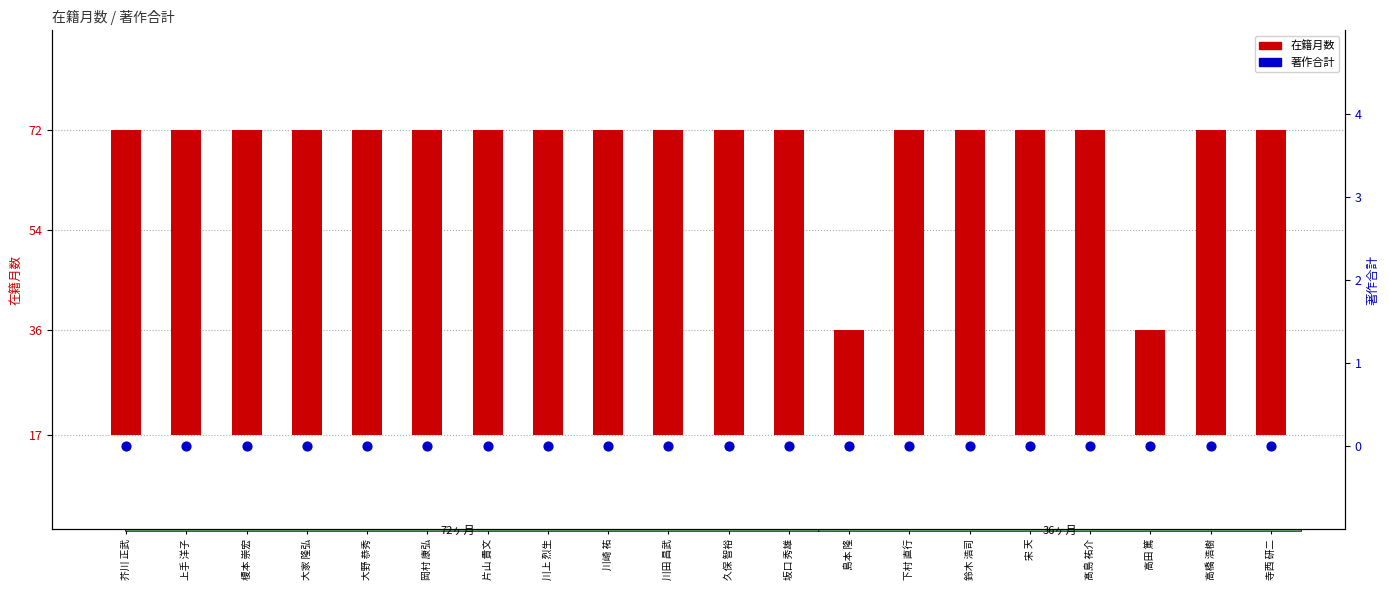

Is the value of 在籍月数 at 大家 隆弘 greater than the value of 著作合計 at 芥川 正武?

Yes